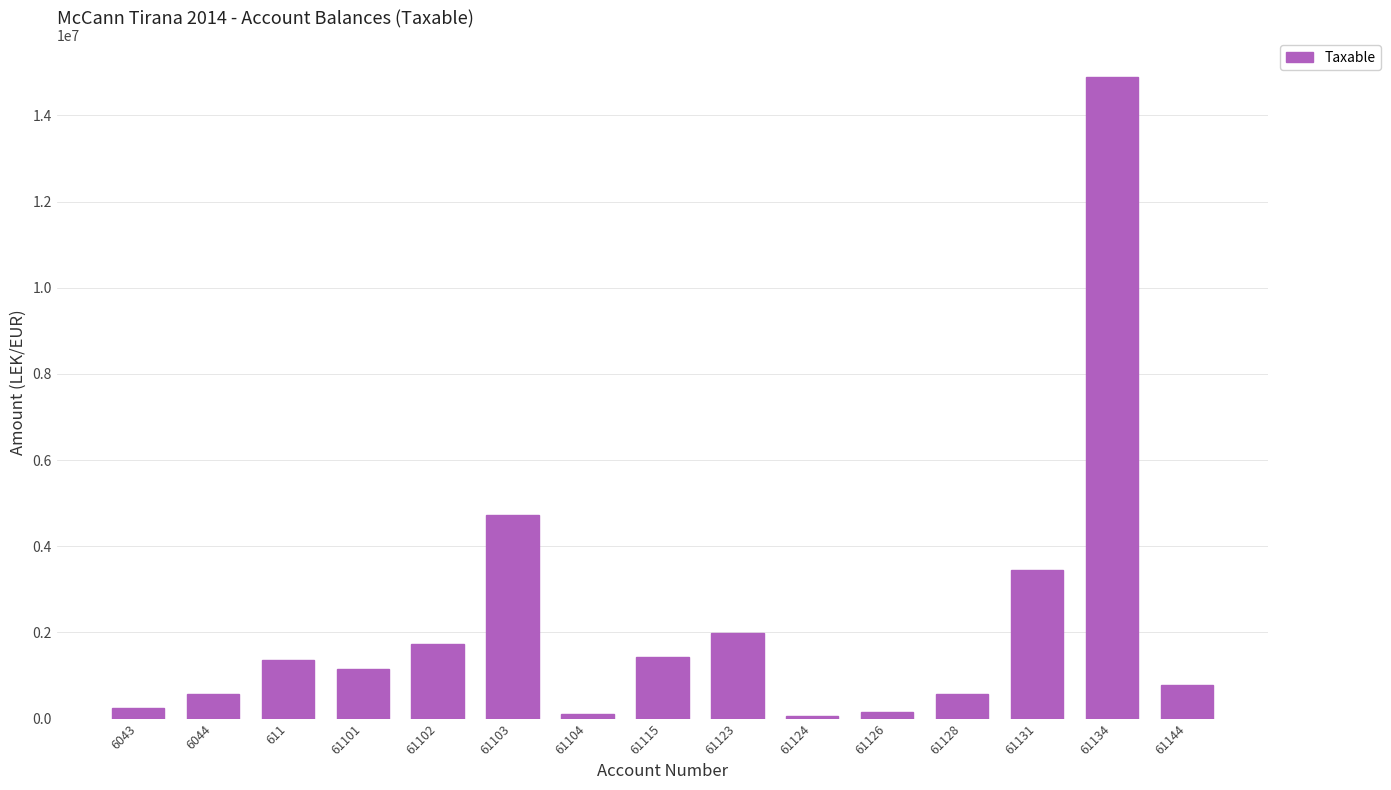

What is the ratio of the value at 61128 to the value at 61101?

0.5